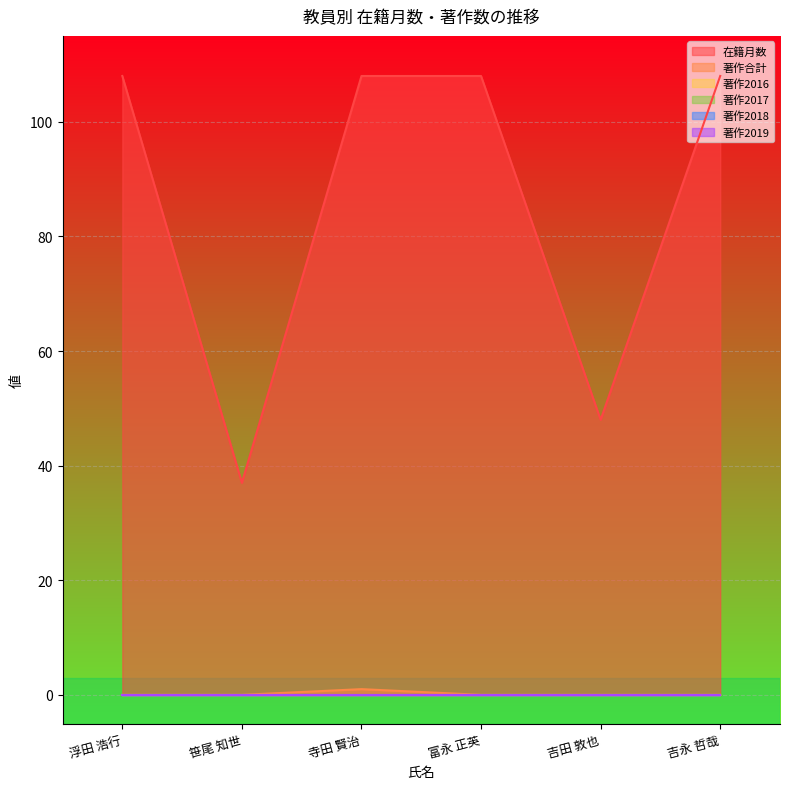

Which series has the widest spread of values?

在籍月数